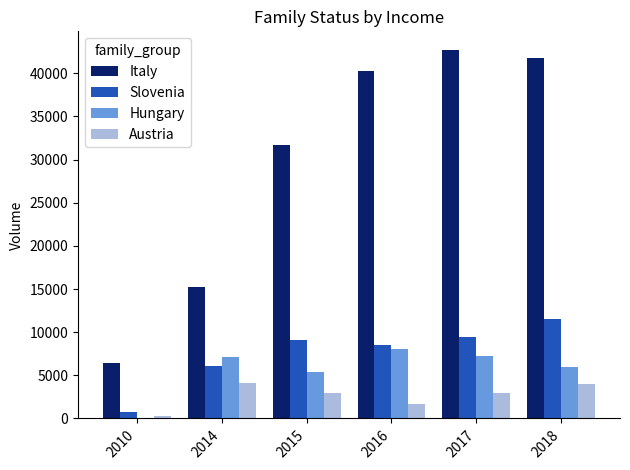

What is the sum of all Slovenia values?

45541.4